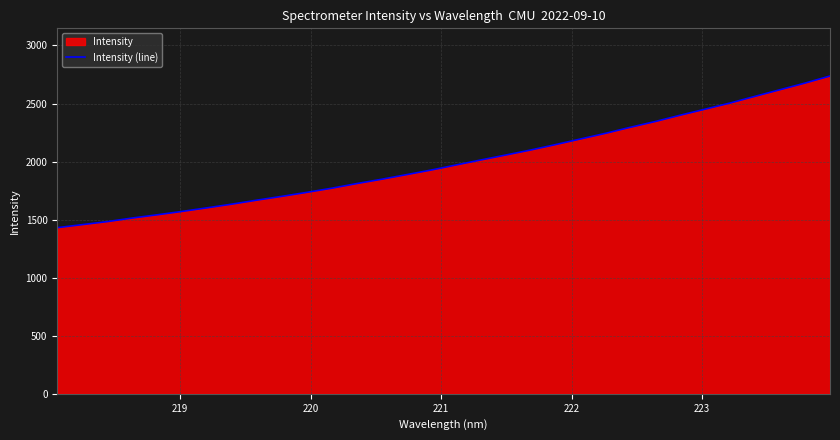

What is the difference between the second highest and minimum values?

1245.5